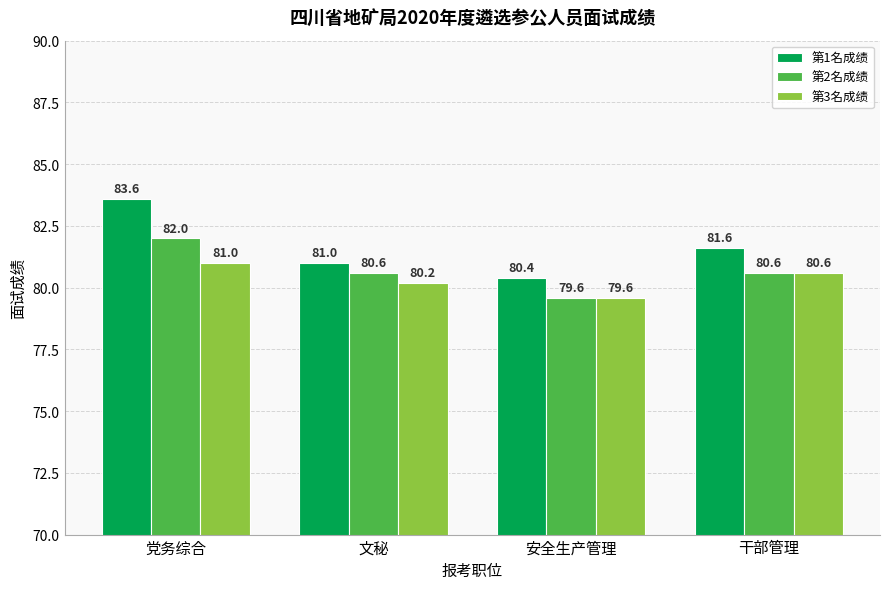

How many data points in 第2名成绩 are less than 80?

1